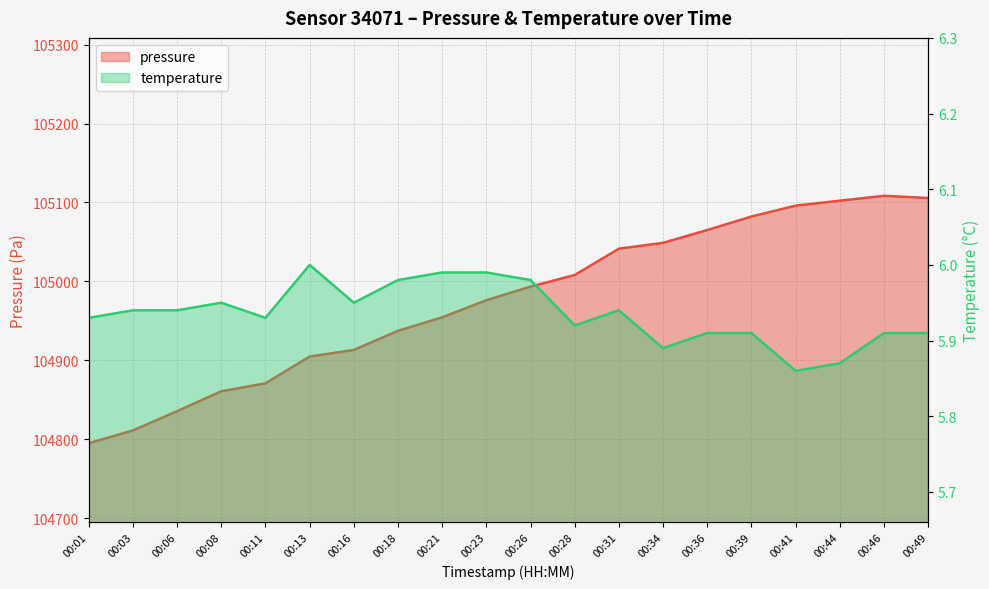

Reading left to right, what are all the values shown in this chart?

pressure: 104795.2	104811.4	104835.7	104861.0	104871.0	104904.9	104913.3	104937.5	104954.6	104976.2	104993.5	105008.2	105041.5	105048.9	105065.1	105082.2	105096.0	105102.2	105108.4	105105.7
temperature: 5.9	5.9	5.9	6.0	5.9	6.0	6.0	6.0	6.0	6.0	6.0	5.9	5.9	5.9	5.9	5.9	5.9	5.9	5.9	5.9